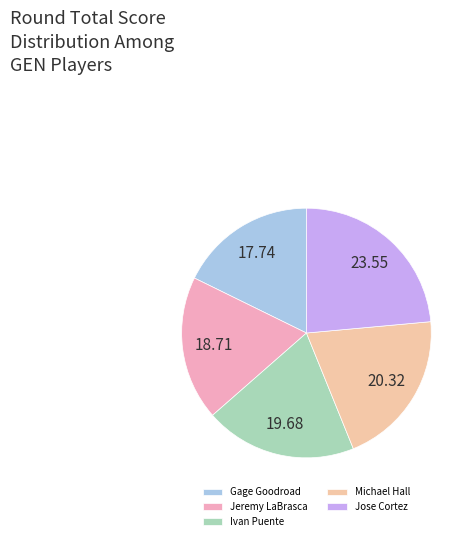

True or false: Michael Hall accounts for 10% of the total.

False